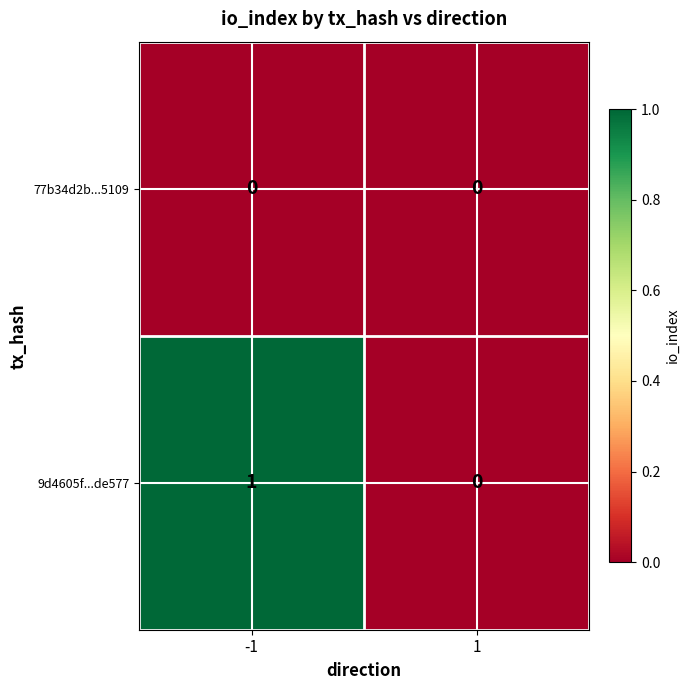

At which category is the sum across all series the highest?

-1